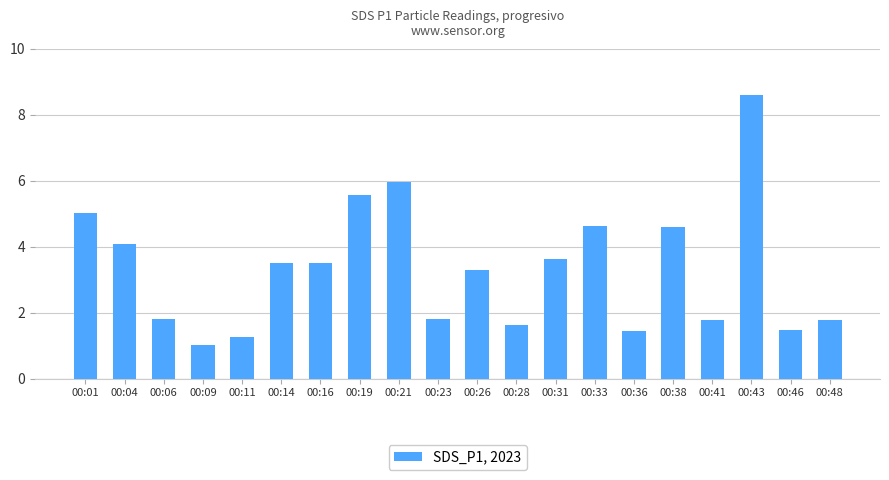

Are the bars horizontal?

No